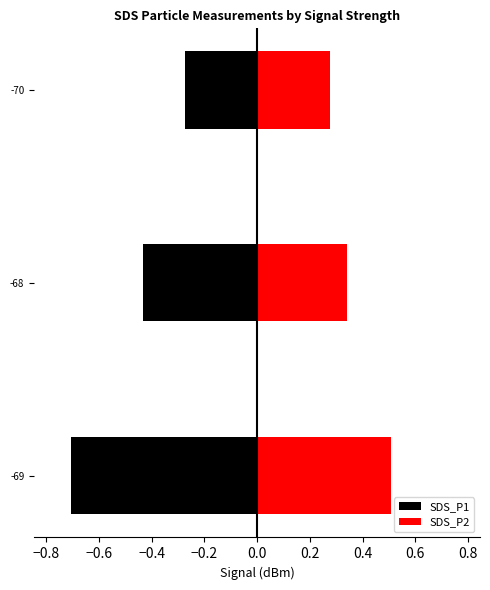

What is the value of the SDS_P2 bar at the 1st from the left?

0.5